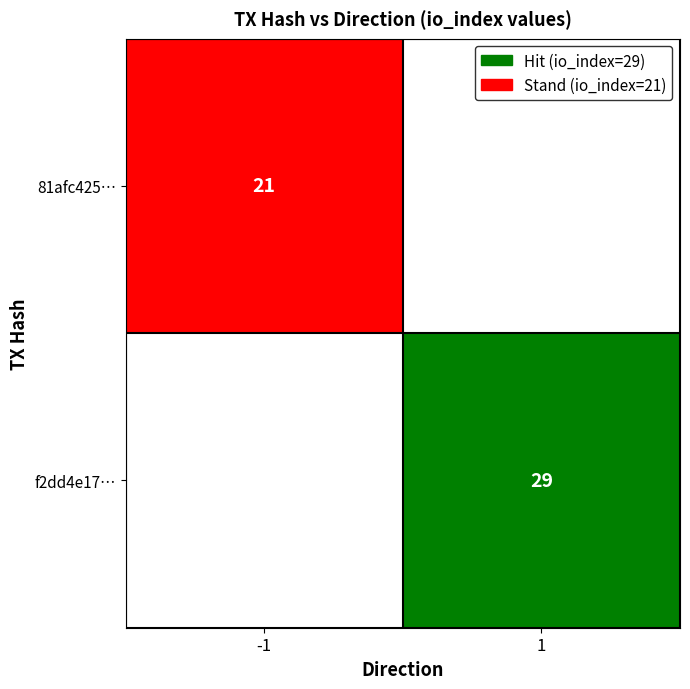

The 81afc425… series shows 21 at -1. True or false?

True